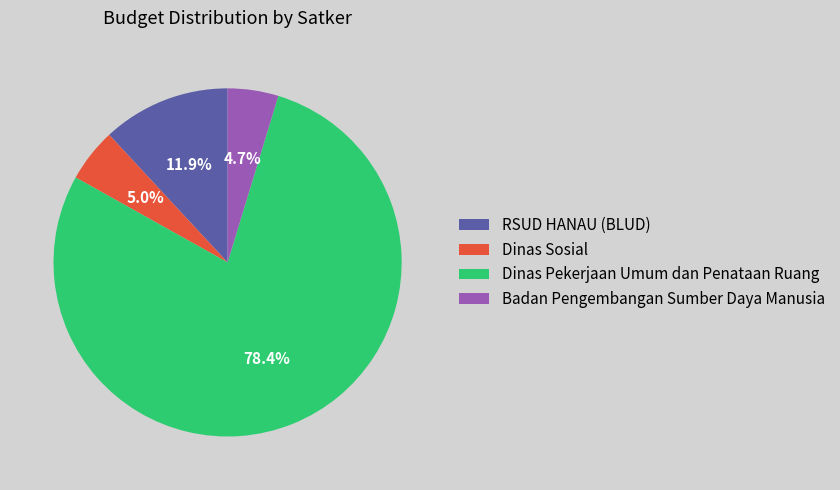

Do Dinas Pekerjaan Umum dan Penataan Ruang and RSUD HANAU (BLUD) together represent more than half of the pie?

Yes